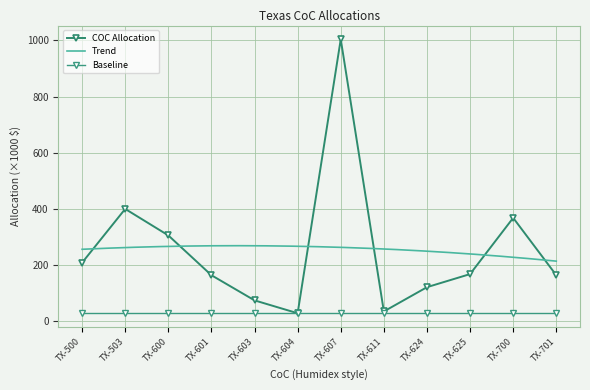

What is the change in value from TX-503 to TX-603?

-325.7